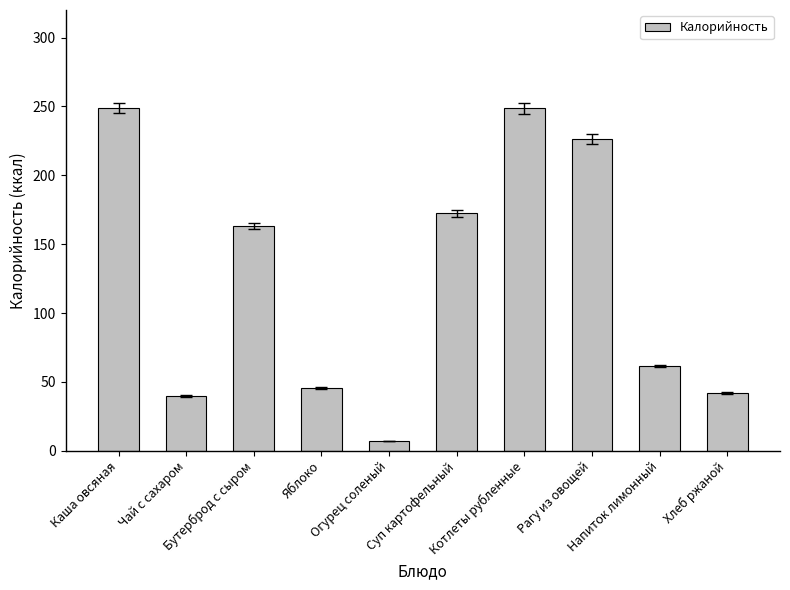

What is the greatest value displayed?

248.6